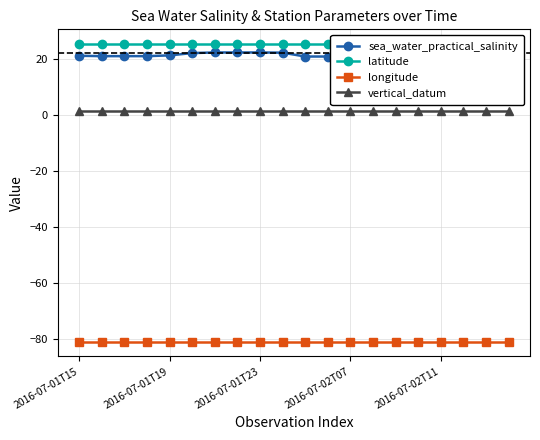

True or false: vertical_datum and longitude intersect in this chart.

False